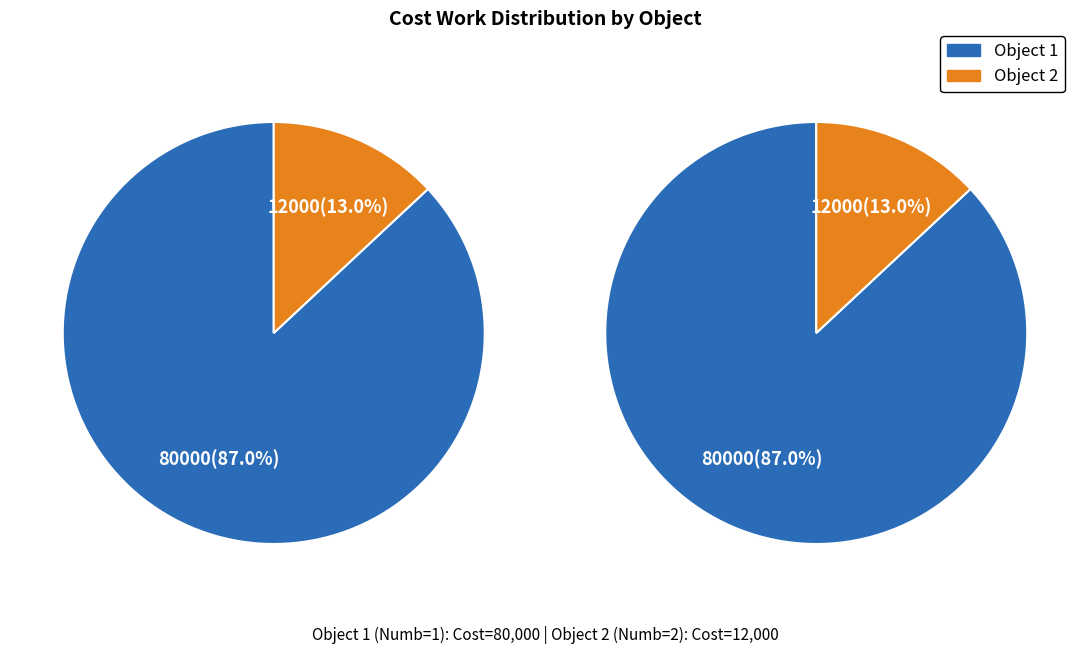

Count the number of slices in the pie.

2